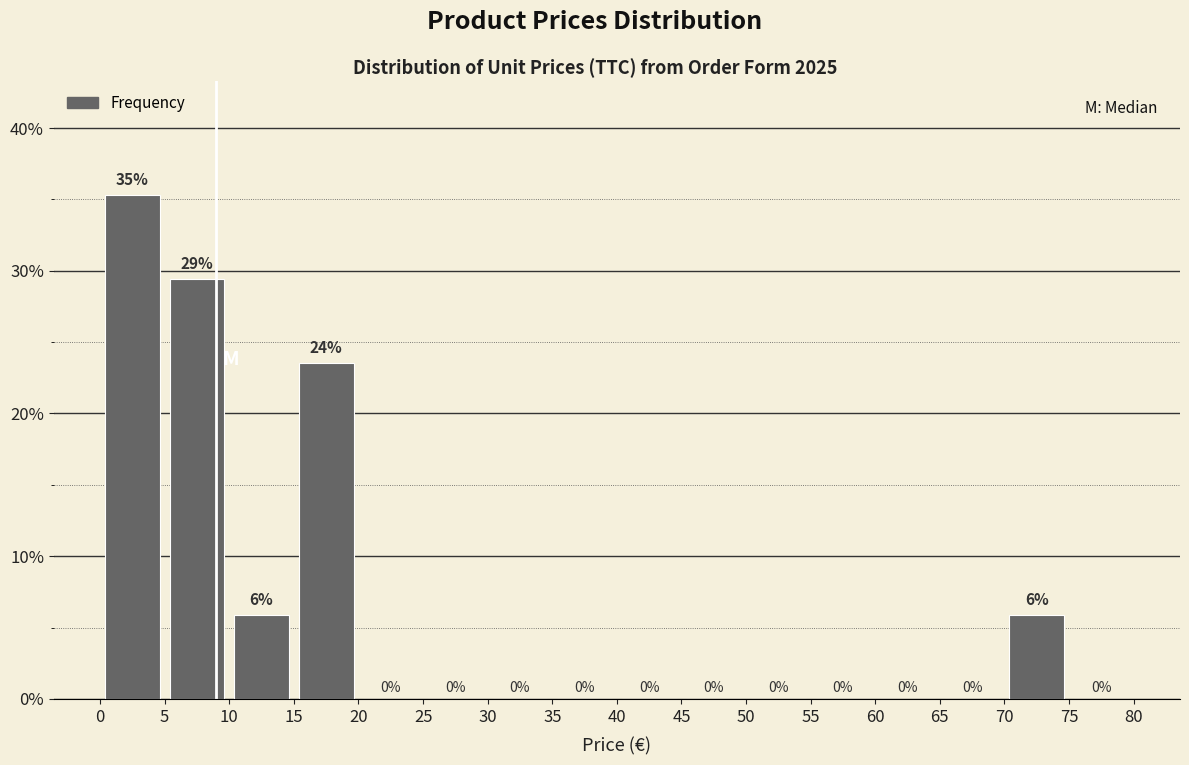

Over which range of the x-axis is the bar tallest?

0 to 5